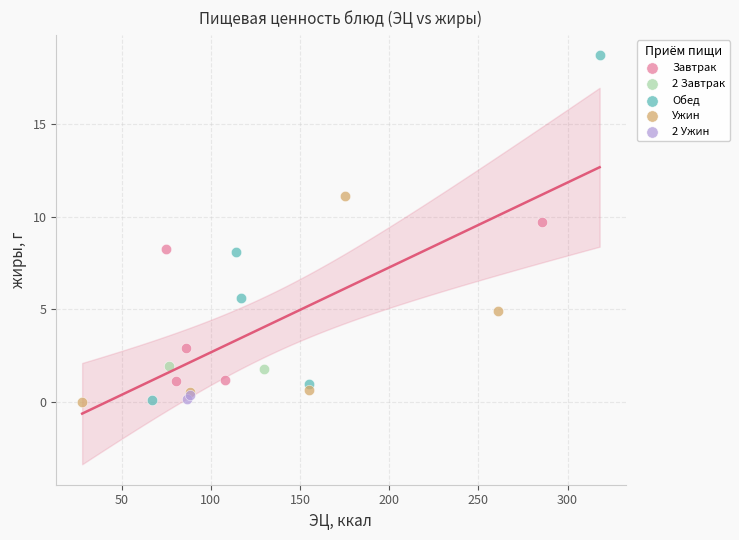

Which series contains the highest Y value?

Обед